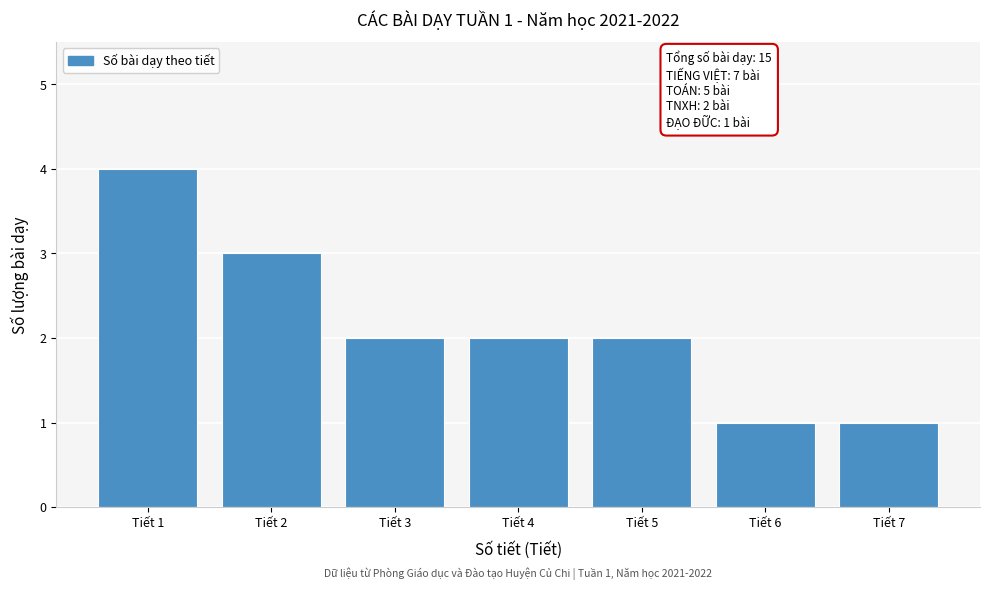

Which range on the x-axis has the tallest bar?

0.5 to 1.5